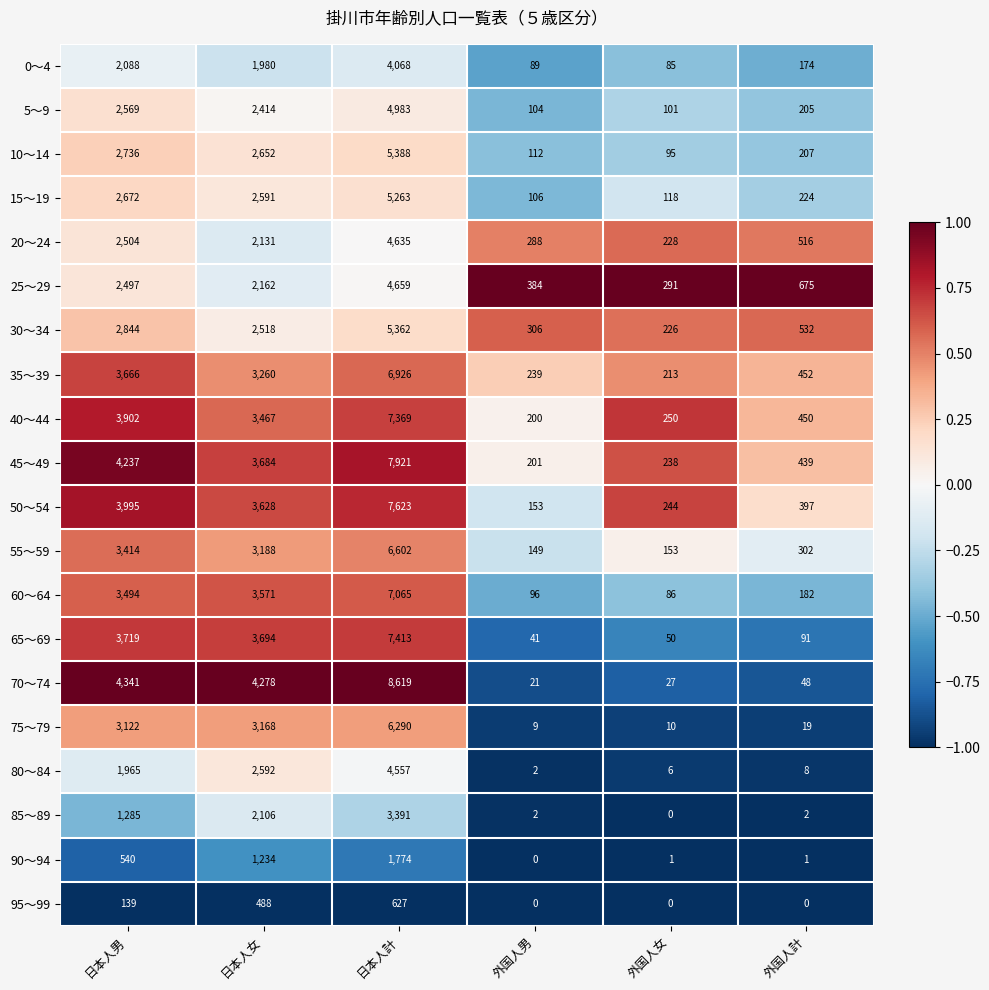

Is it true that 5～9 equals 104 at 外国人男?

True